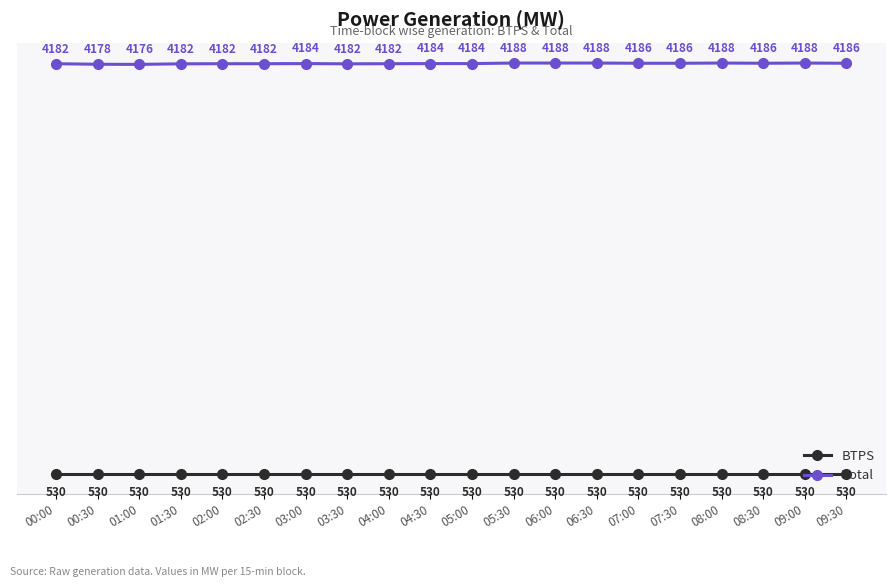

How many values in the Total series exceed 4183?

12